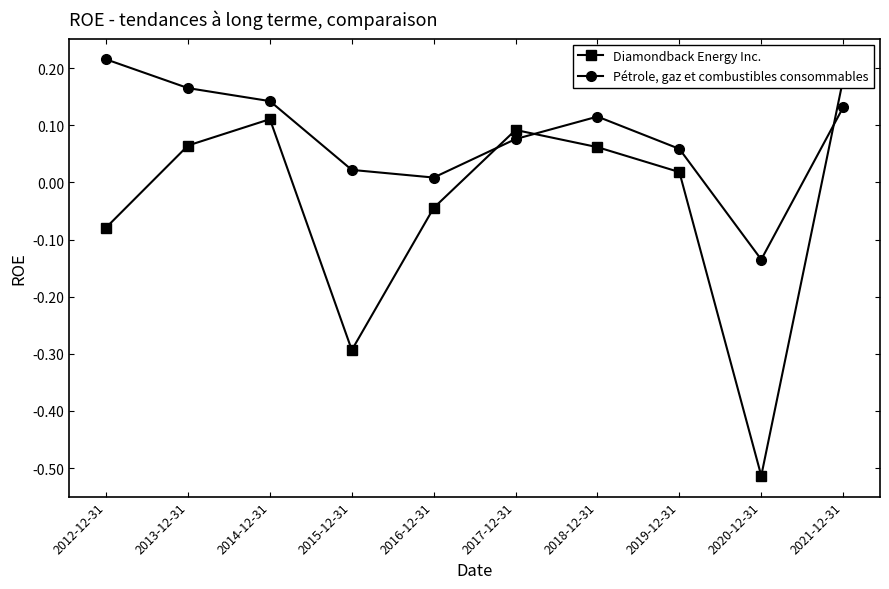

True or false: Pétrole, gaz et combustibles consommables and Diamondback Energy Inc. intersect in this chart.

True